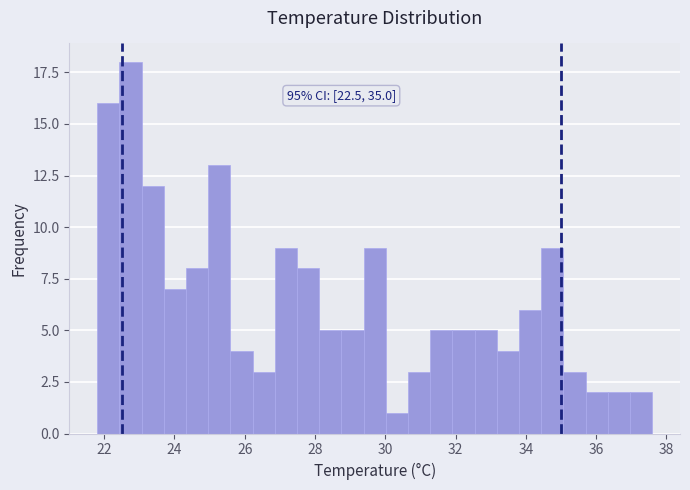

Around what value on the x-axis is the tallest bar? Give the approximate position of its centre, as read against the axis.

22.8